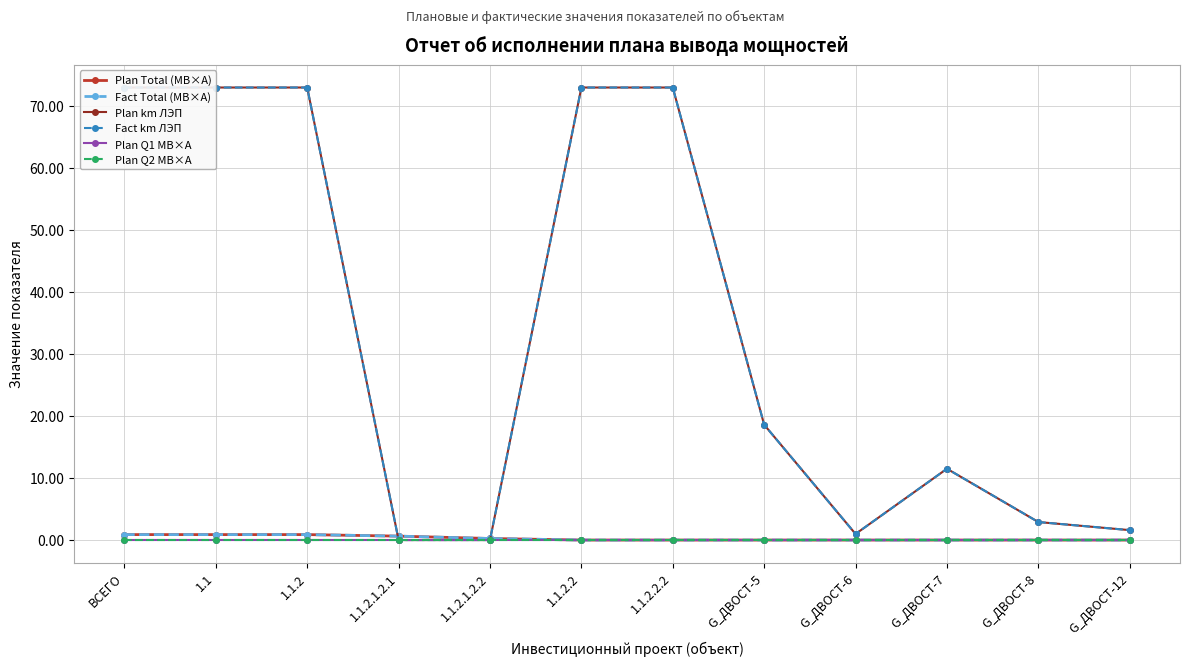

What position from the right is 1.1.2.2?

7